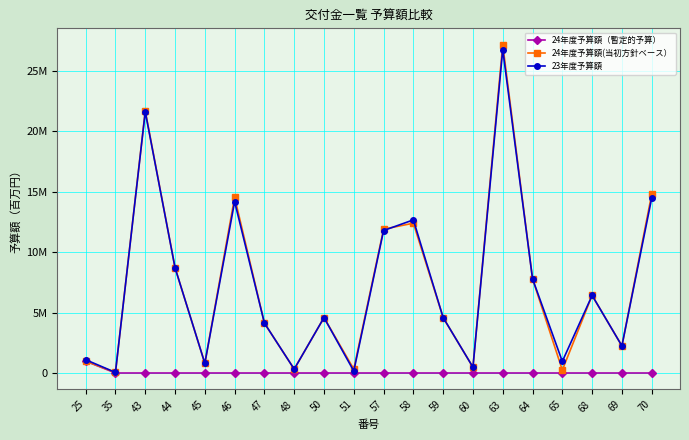

Does the chart have visible grid lines?

Yes